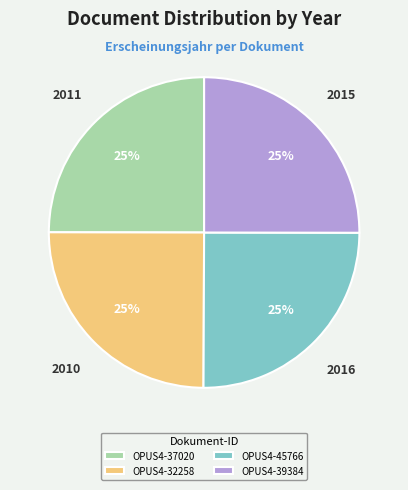

Count the number of slices in the pie.

4